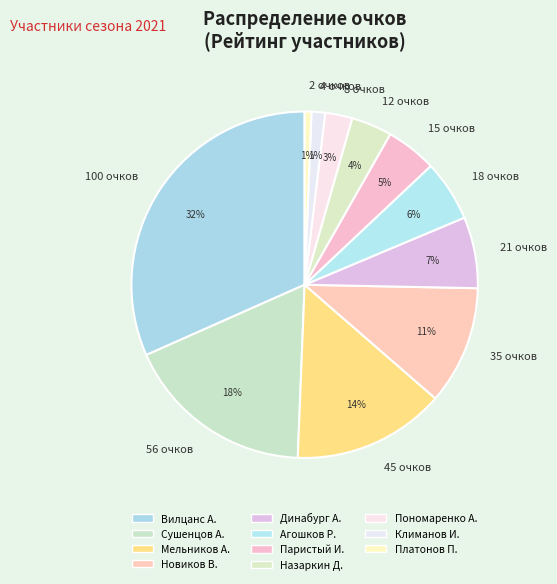

Approximately how many times larger is the value at 18 очков compared to 21 очков?

0.9